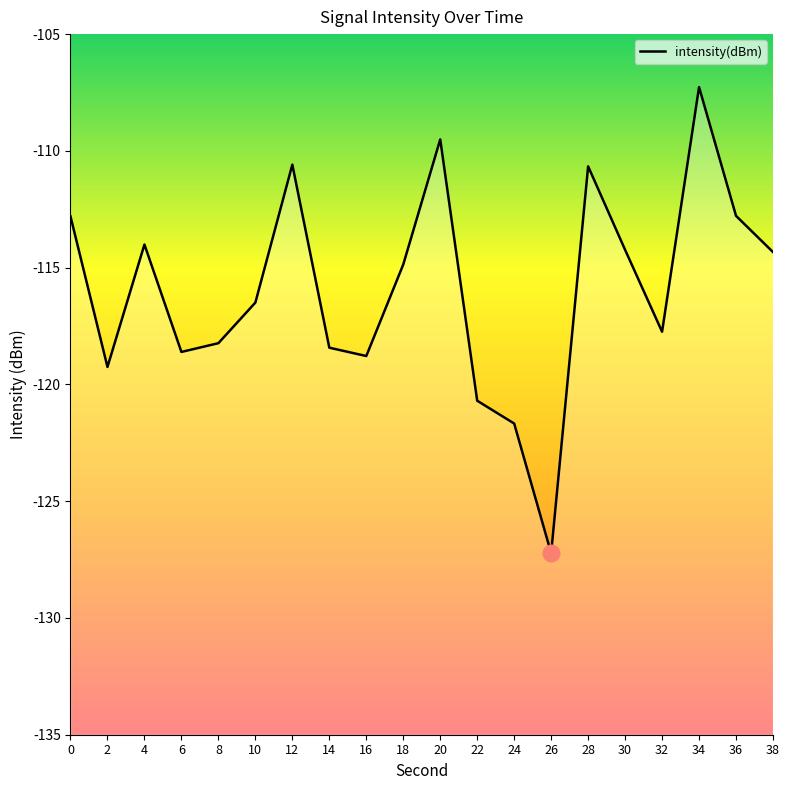

How many lines are shown in the chart?

1